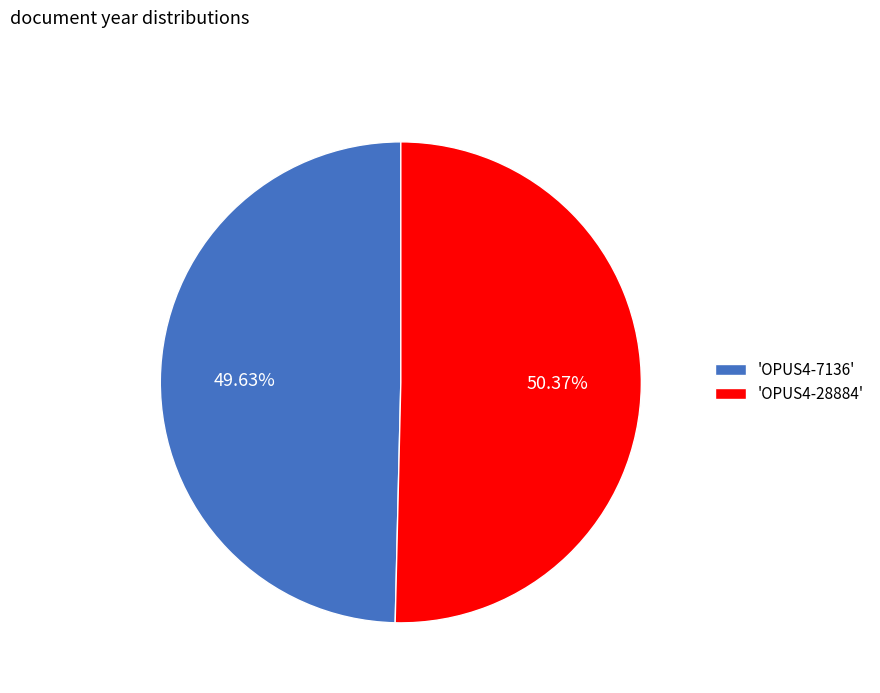

Do 'OPUS4-28884' and 'OPUS4-7136' together represent more than half of the pie?

Yes